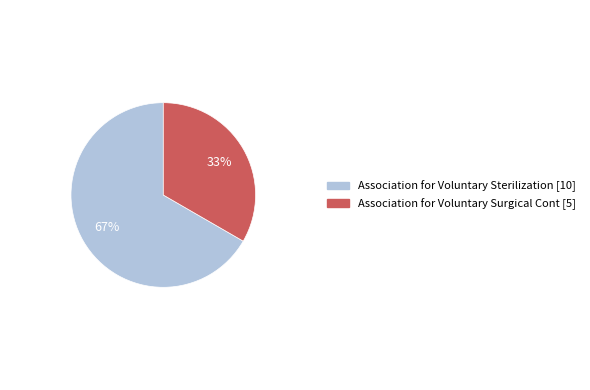

Count the number of slices in the pie.

2